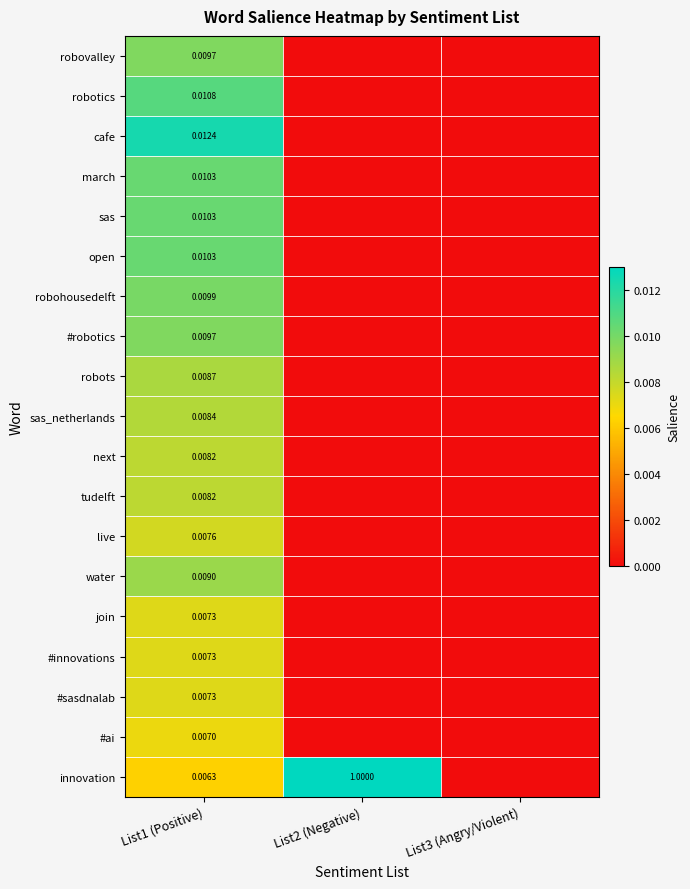

How many categories are shown in the chart?

3